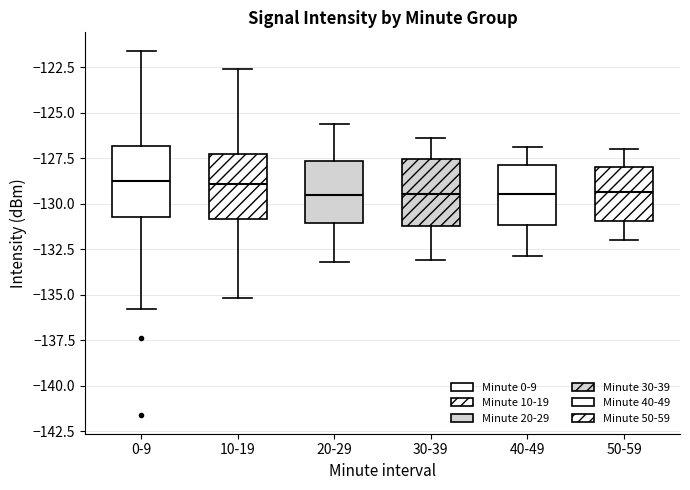

Reading left to right, read every box against the y-axis: the position of its median line, the range the box covers, and the ends of its whiskers. The values are not printed on the chart, so give them approximately, as read against the axis.

0-9: median -129.0, box -131.0 to -127.0, whiskers -136.0 to -121.5
10-19: median -129.0, box -131.0 to -127.5, whiskers -135.0 to -122.5
20-29: median -129.5, box -131.0 to -127.5, whiskers -133.0 to -125.5
30-39: median -129.5, box -131.0 to -127.5, whiskers -133.0 to -126.5
40-49: median -129.5, box -131.0 to -128.0, whiskers -133.0 to -127.0
50-59: median -129.5, box -131.0 to -128.0, whiskers -132.0 to -127.0